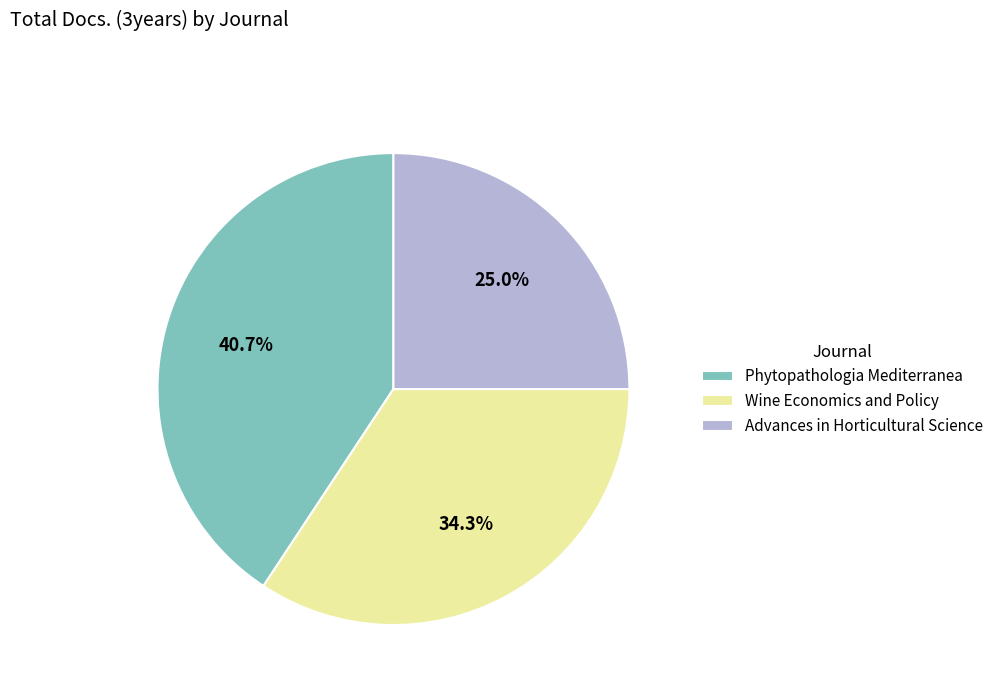

True or false: Advances in Horticultural Science accounts for 14% of the total.

False